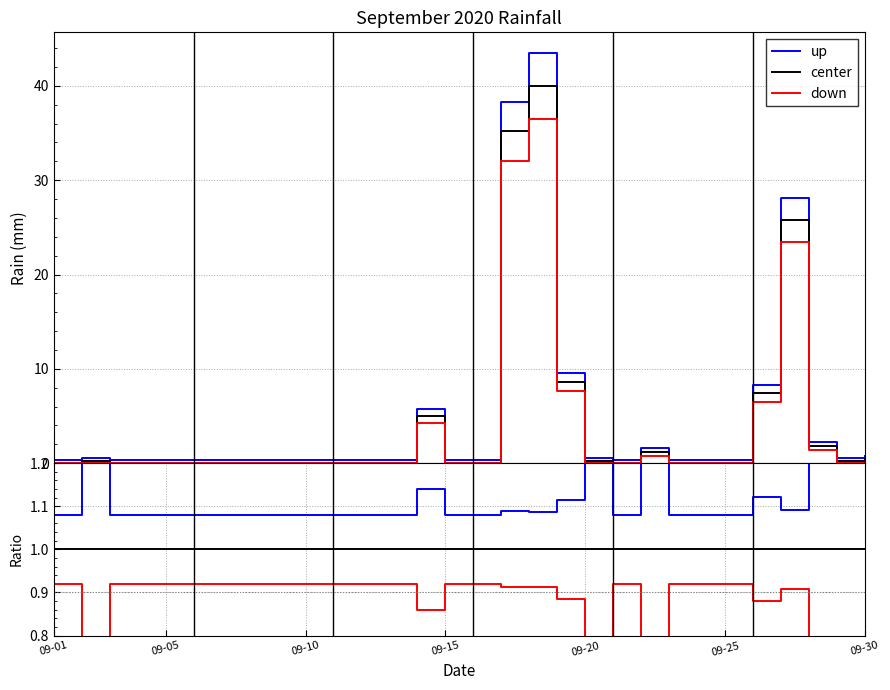

What is the value of the up point at the 5th from the left?

1.1